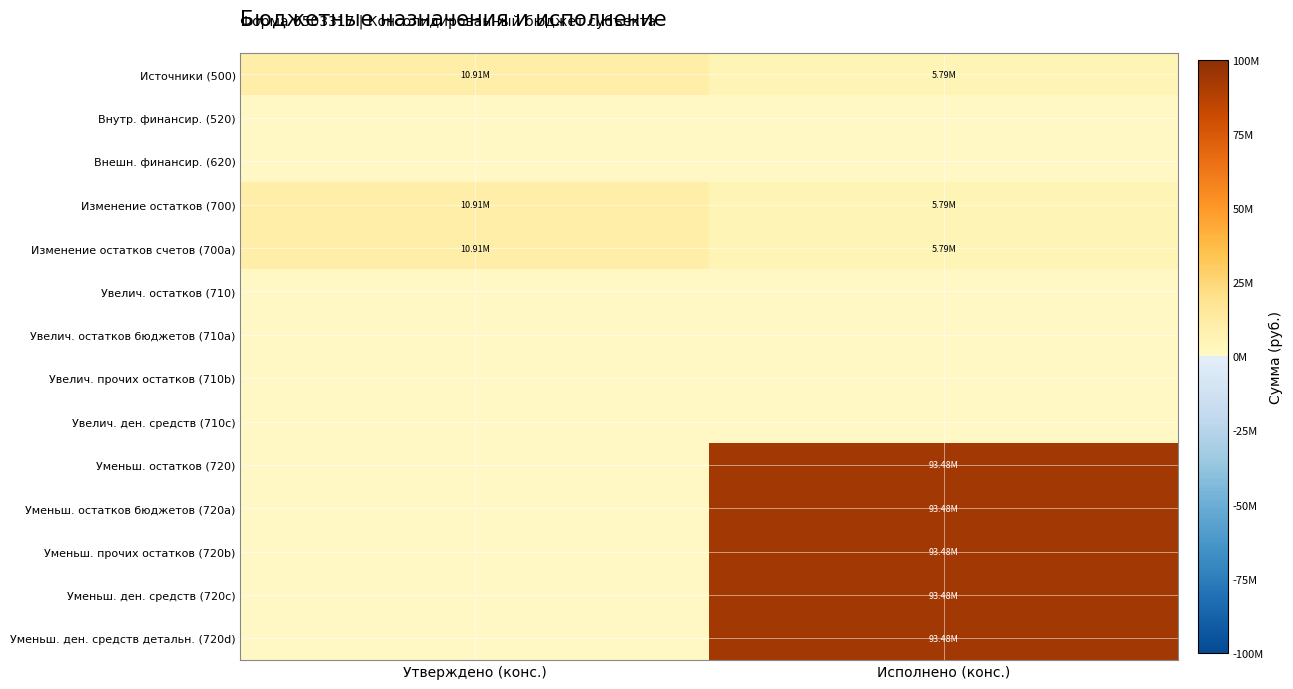

At how many categories does at least one series exceed 43066269?

1